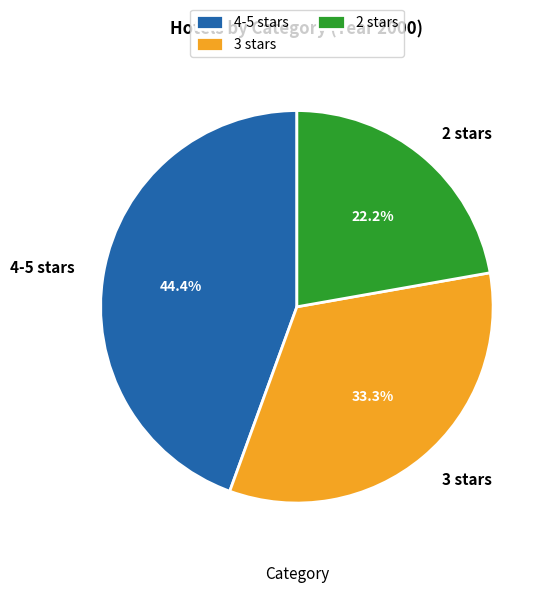

True or false: 4-5 stars accounts for 35% of the total.

False